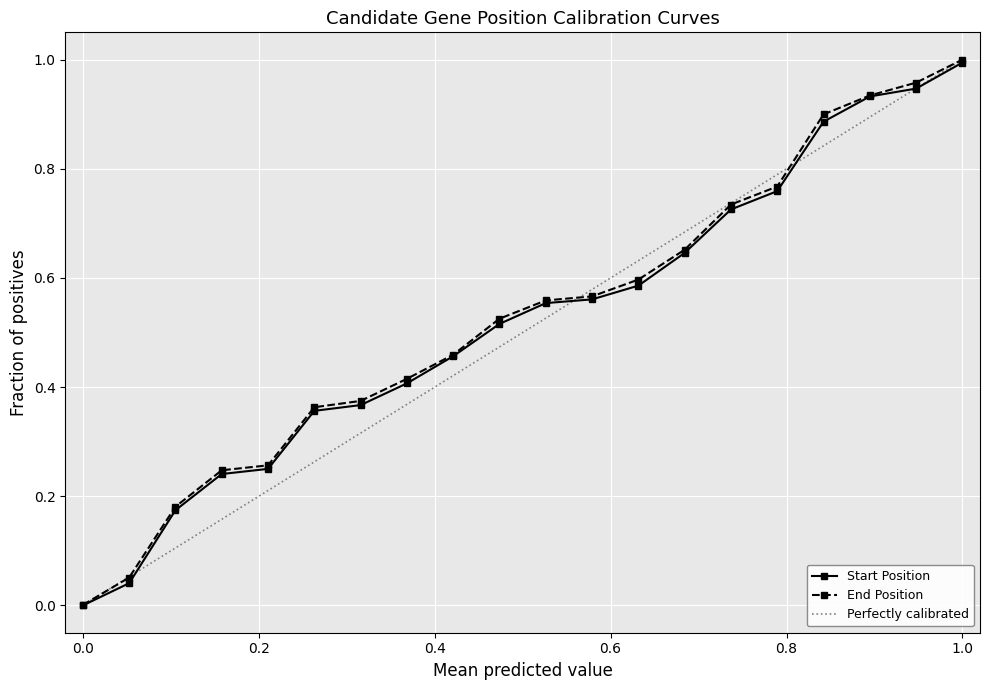

The End Position series shows 1.0 at 1.0. True or false?

True